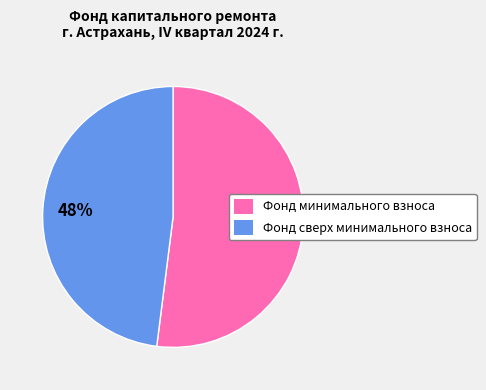

To the nearest percent, what is the difference between the largest and smallest slice percentages?

4%